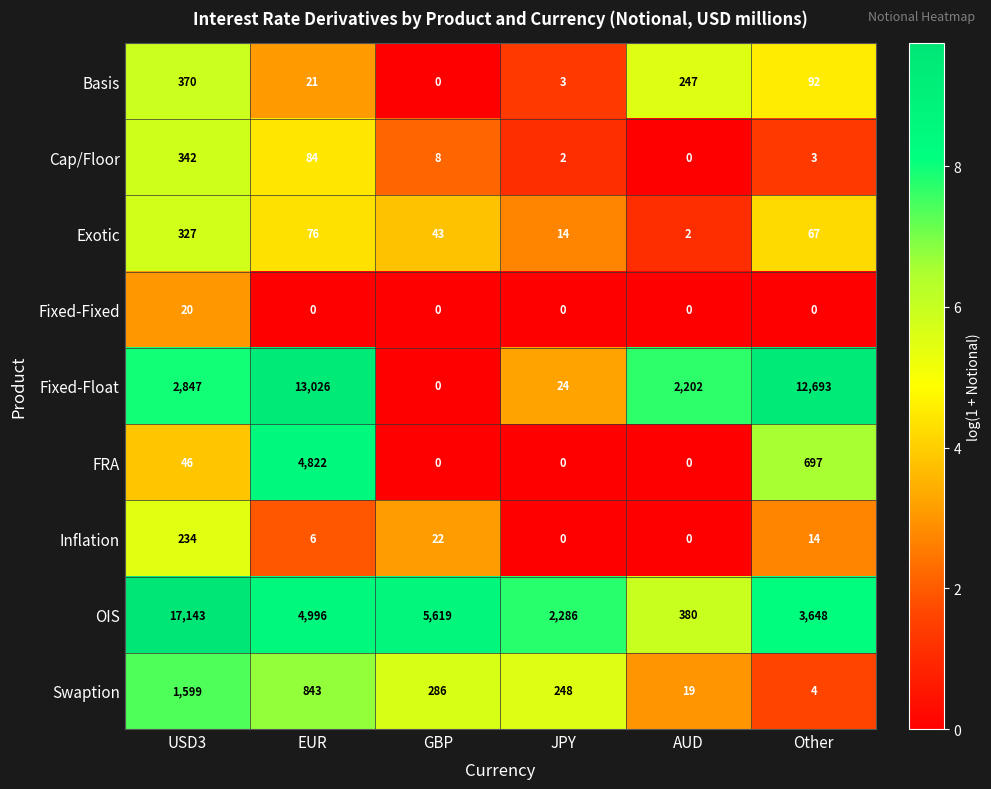

What is the difference between the maximum and minimum values in the FRA series?

4822